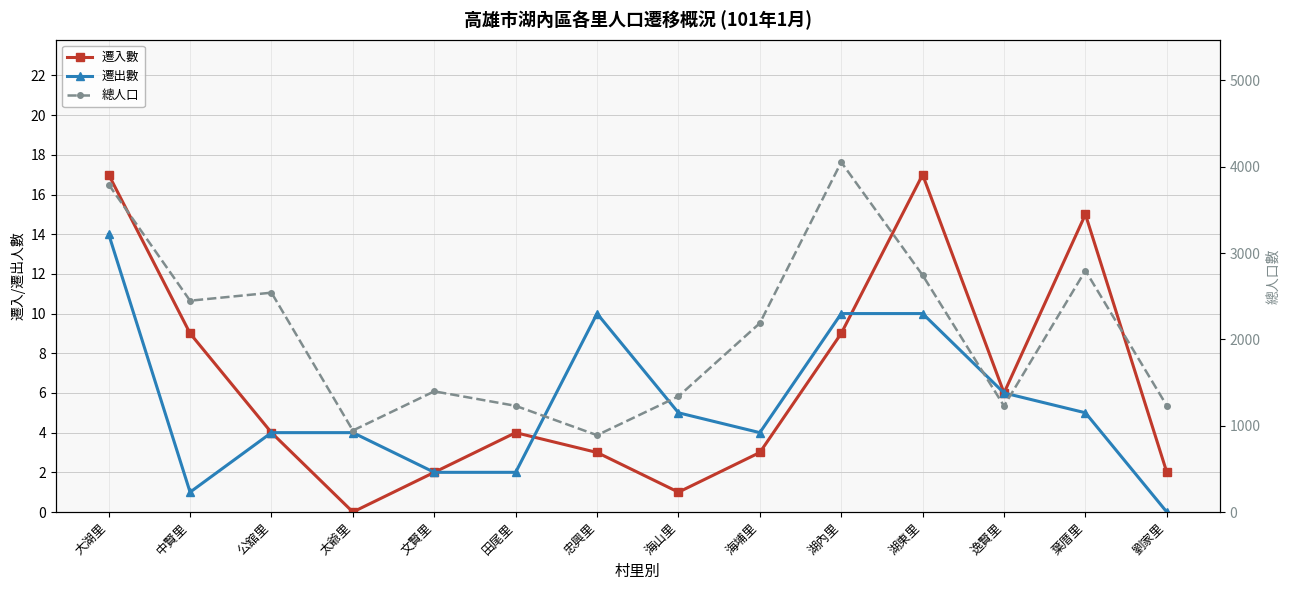

At which category does 總人口 reach its first local peak?

公舘里